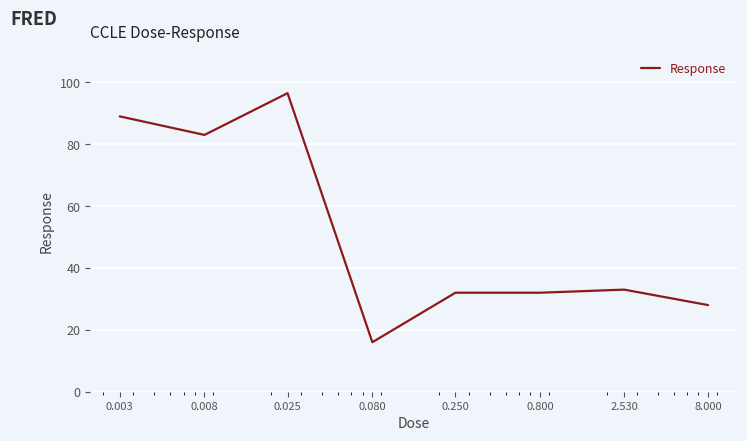

What is the maximum value shown in the chart?

96.5